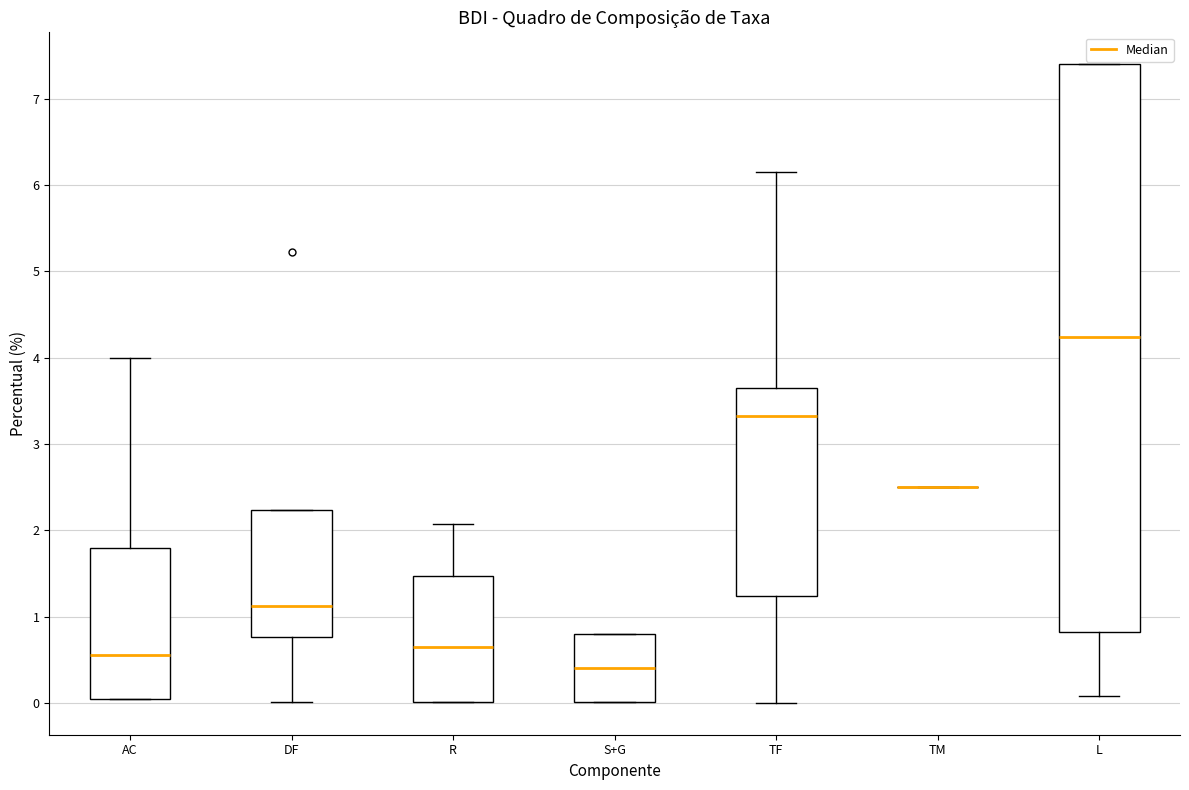

Reading left to right, transcribe this box plot: for each box, give where its median line is, the range the box spans, and where its two whiskers end, as read against the y-axis. The values are not printed on the chart, so give them approximately, as read against the axis.

AC: median 0.6, box 0.0 to 1.8, whiskers 0.0 to 4.0
DF: median 1.1, box 0.8 to 2.2, whiskers 0.0 to 2.2
R: median 0.6, box 0.0 to 1.5, whiskers 0.0 to 2.1
S+G: median 0.4, box 0.0 to 0.8, whiskers 0.0 to 0.8
TF: median 3.3, box 1.2 to 3.7, whiskers 0.0 to 6.2
TM: box collapsed to a line at 2.5, whiskers 2.5 to 2.5
L: median 4.2, box 0.8 to 7.4, whiskers 0.1 to 7.4